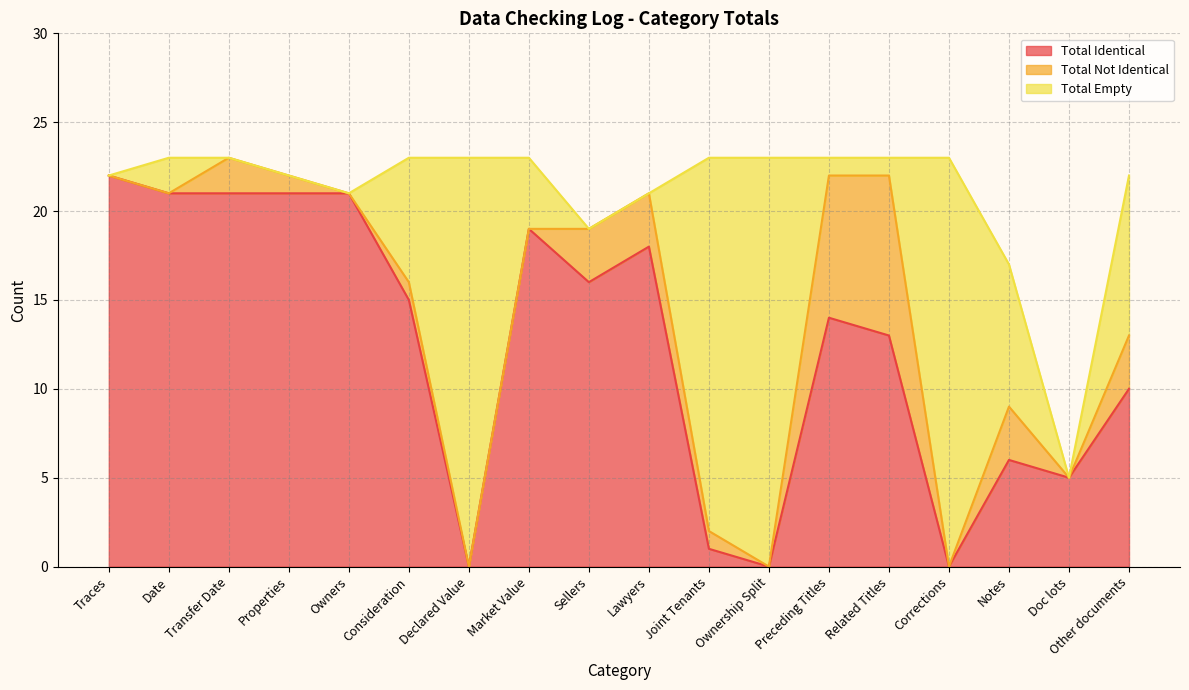

At which label does Total Identical reach its peak?

Traces